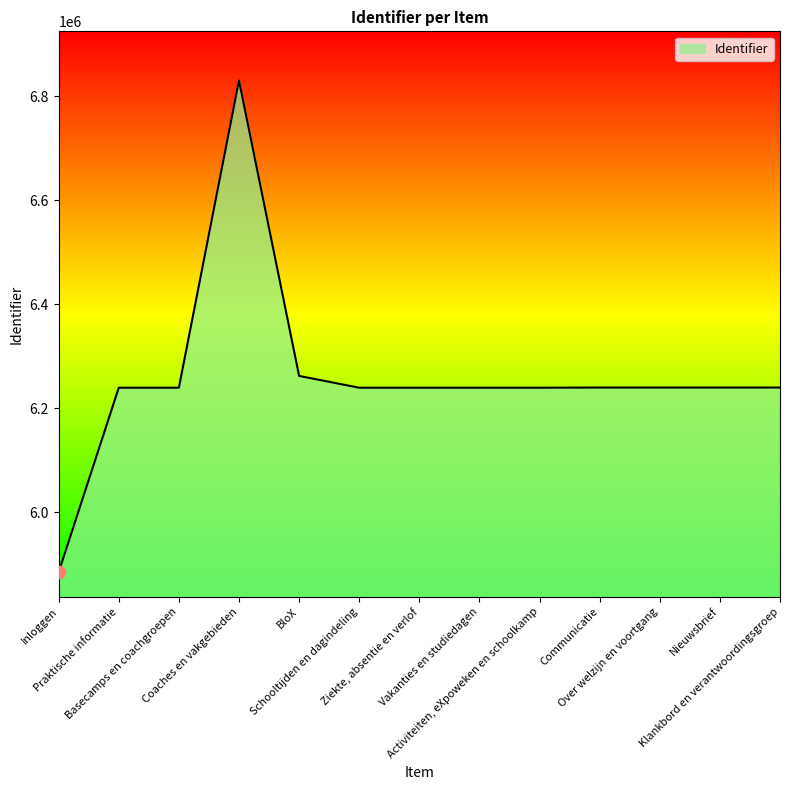

Which has a higher value, Ziekte, absentie en verlof or Inloggen?

Ziekte, absentie en verlof